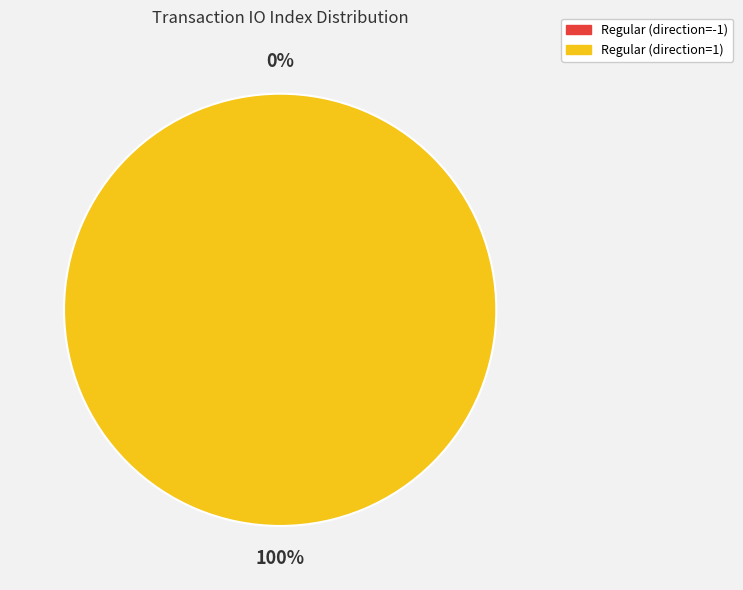

Does Regular (direction=1) account for over 50% of the chart?

Yes